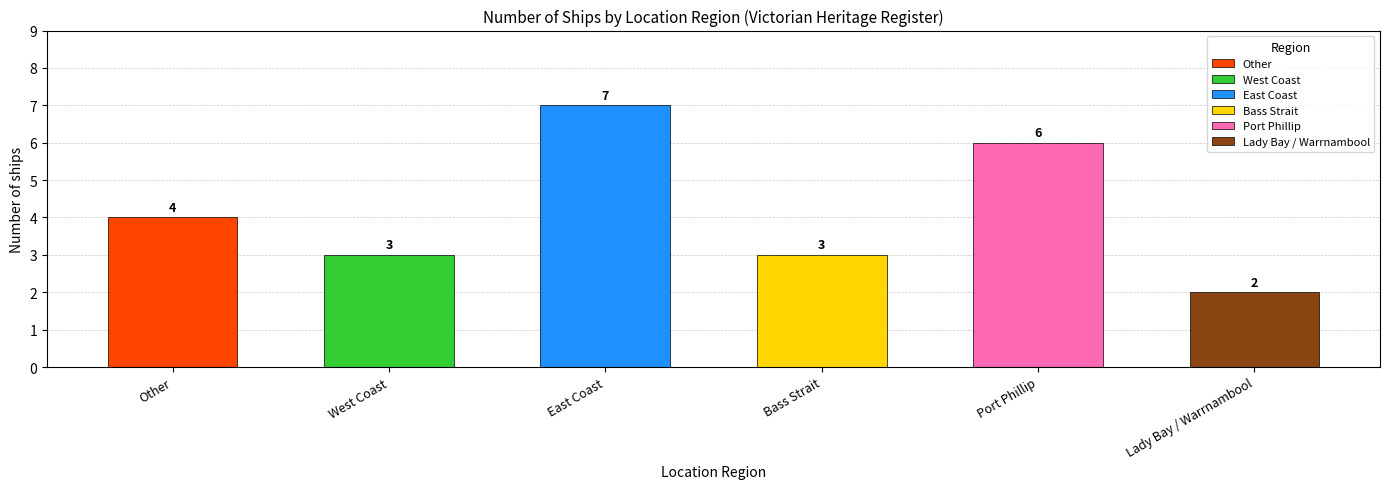

True or false: the data shows 3 at West Coast.

True